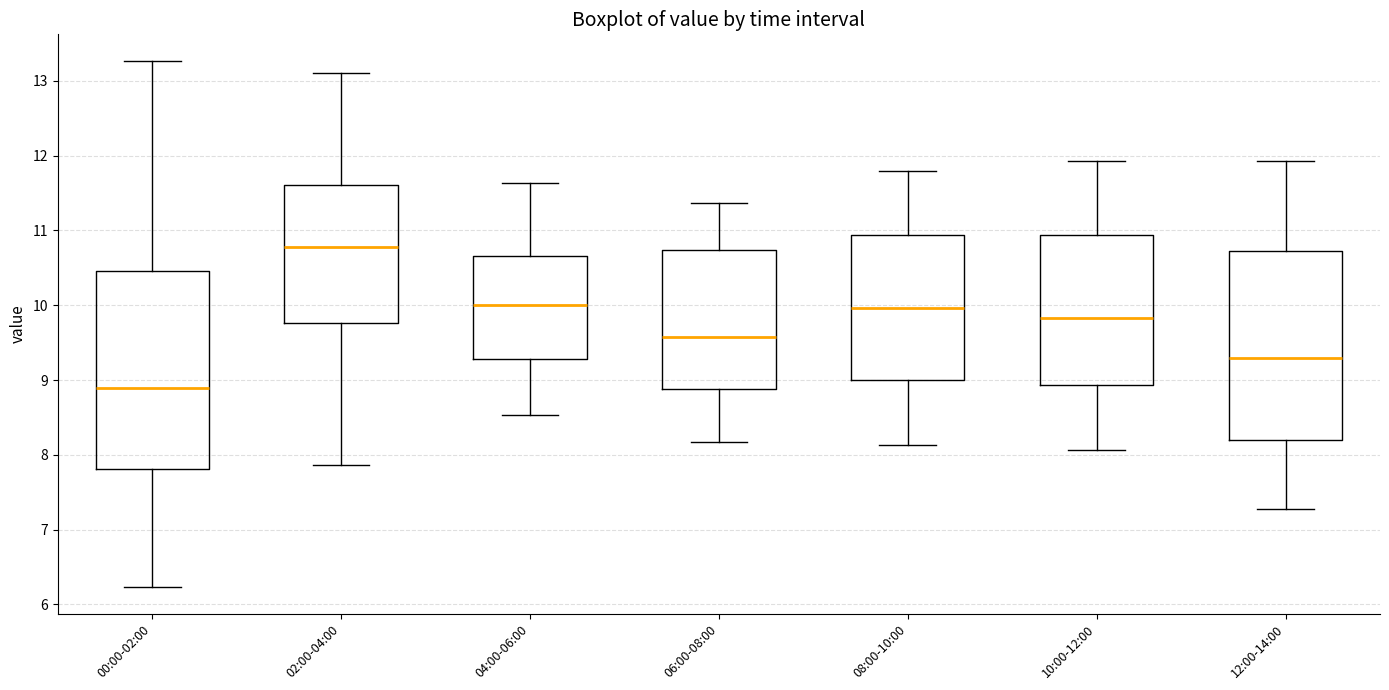

Reading left to right, transcribe this box plot: for each box, give where its median line is, the range the box spans, and where its two whiskers end, as read against the y-axis. The values are not printed on the chart, so give them approximately, as read against the axis.

00:00-02:00: median 8.9, box 7.8 to 10.5, whiskers 6.2 to 13.3
02:00-04:00: median 10.8, box 9.8 to 11.6, whiskers 7.9 to 13.1
04:00-06:00: median 10.0, box 9.3 to 10.7, whiskers 8.5 to 11.6
06:00-08:00: median 9.6, box 8.9 to 10.7, whiskers 8.2 to 11.4
08:00-10:00: median 10.0, box 9.0 to 10.9, whiskers 8.1 to 11.8
10:00-12:00: median 9.8, box 8.9 to 10.9, whiskers 8.1 to 11.9
12:00-14:00: median 9.3, box 8.2 to 10.7, whiskers 7.3 to 11.9